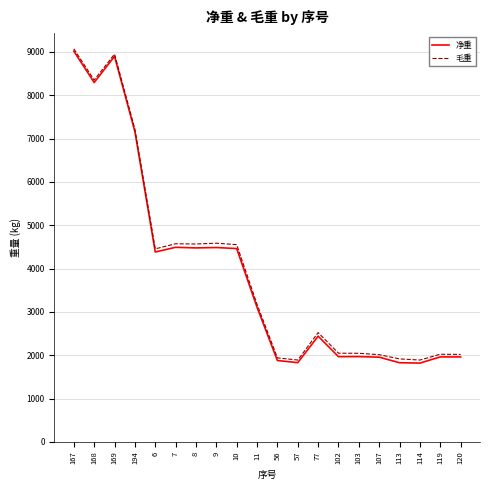

What is the approximate value of 净重 at 77?

2439